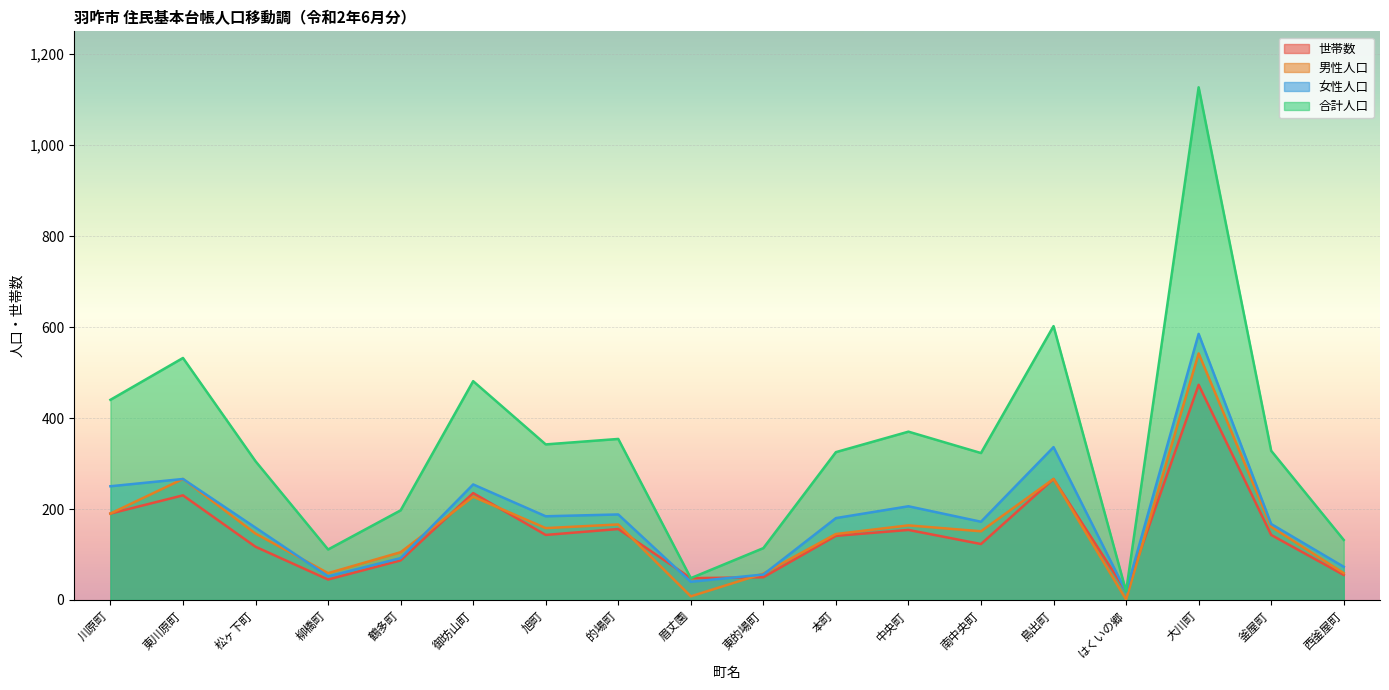

What is the difference between the 世帯数 values at 柳橋町 and 島出町?

221